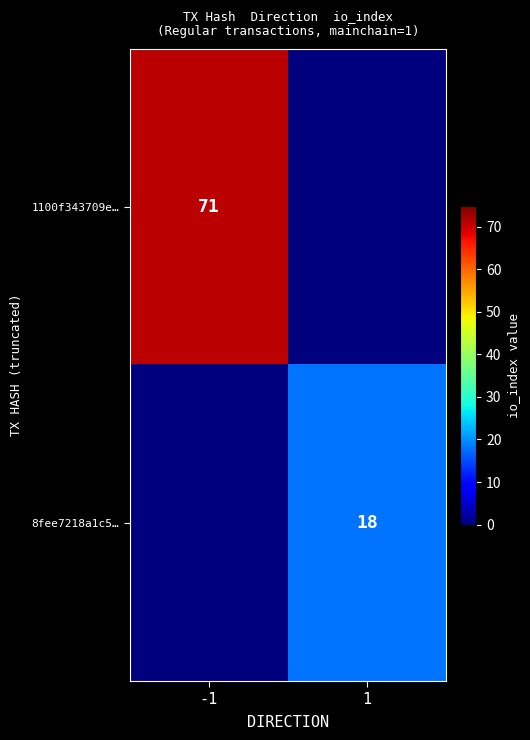

Is it true that 1100f343709e… equals 112 at -1?

False